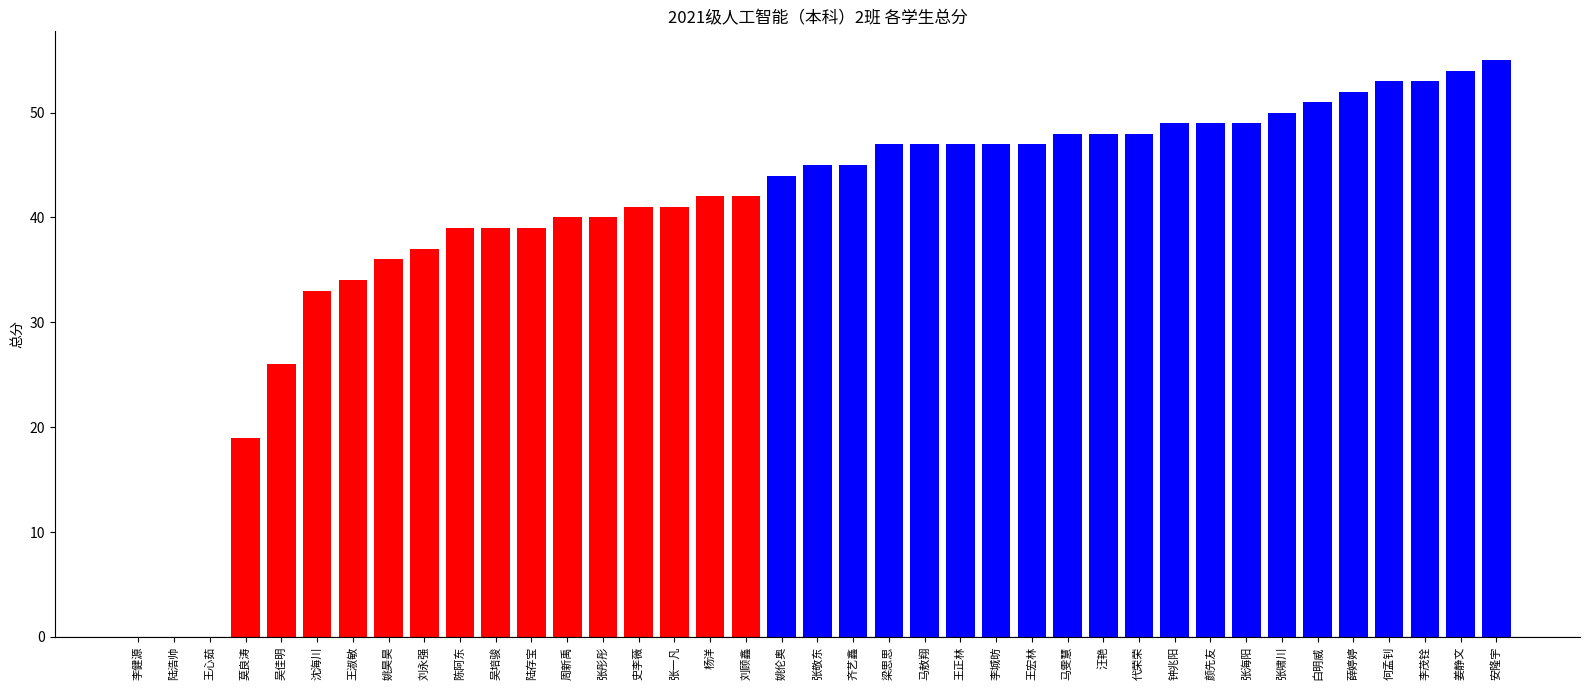

Reading left to right, list all the values displayed in this chart.

0	0	0	19	26	33	34	36	37	39	39	39	40	40	41	41	42	42	44	45	45	47	47	47	47	47	48	48	48	49	49	49	50	51	52	53	53	54	55